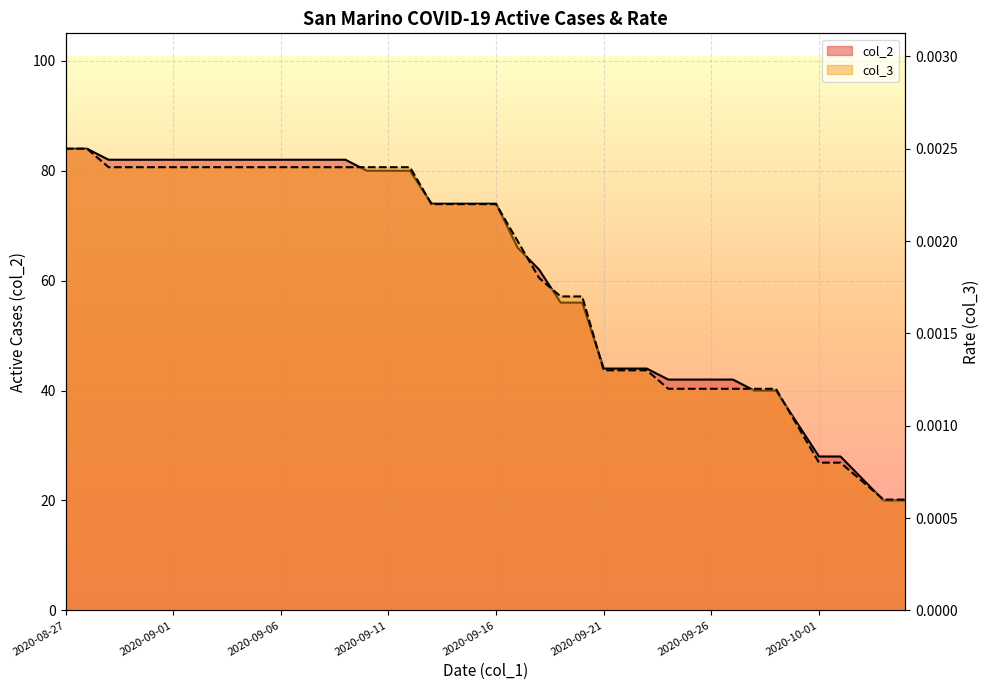

Does the chart display data point markers on the line(s)?

No